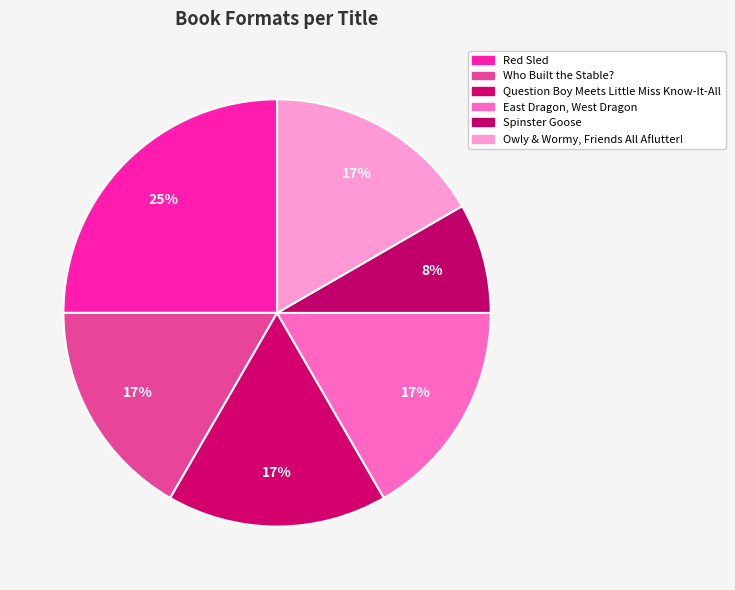

Count the number of slices in the pie.

6